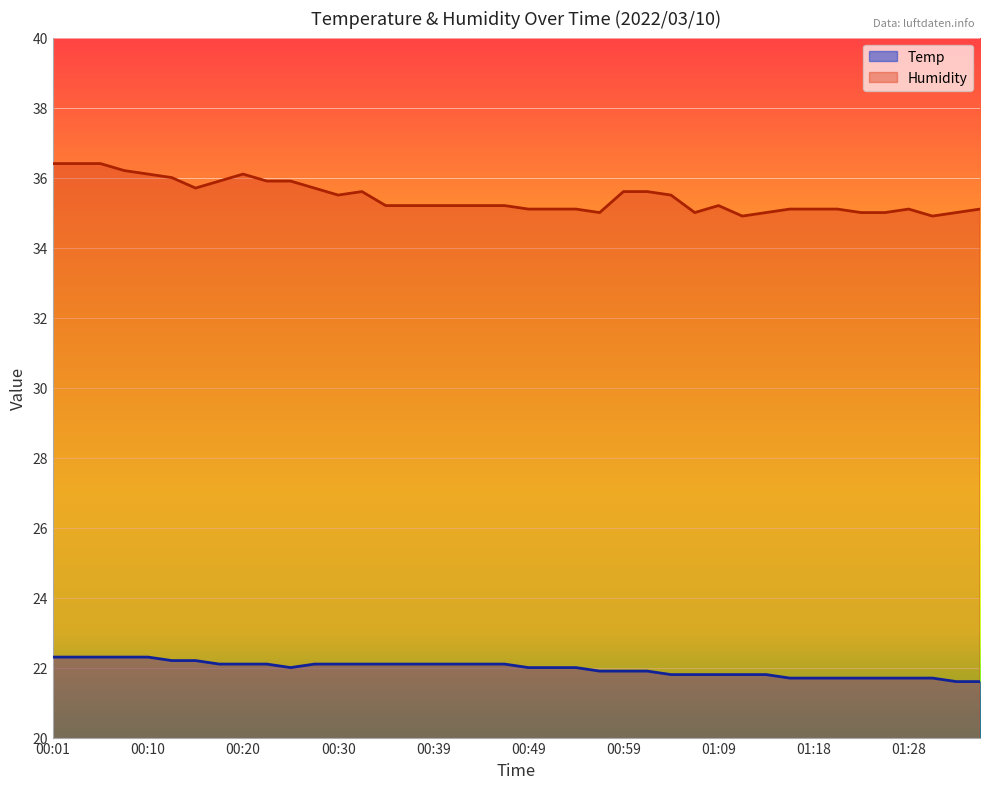

At which label does Temp reach its peak?

00:01